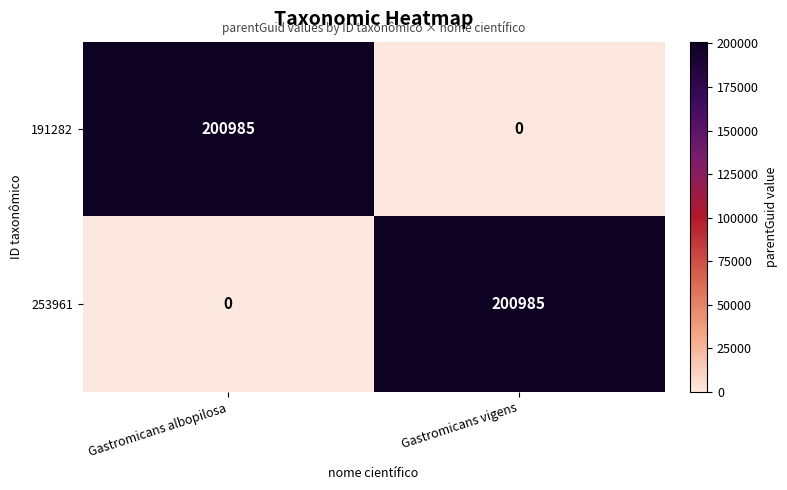

What is the sum of the 191282 values at Gastromicans albopilosa and Gastromicans vigens?

200985